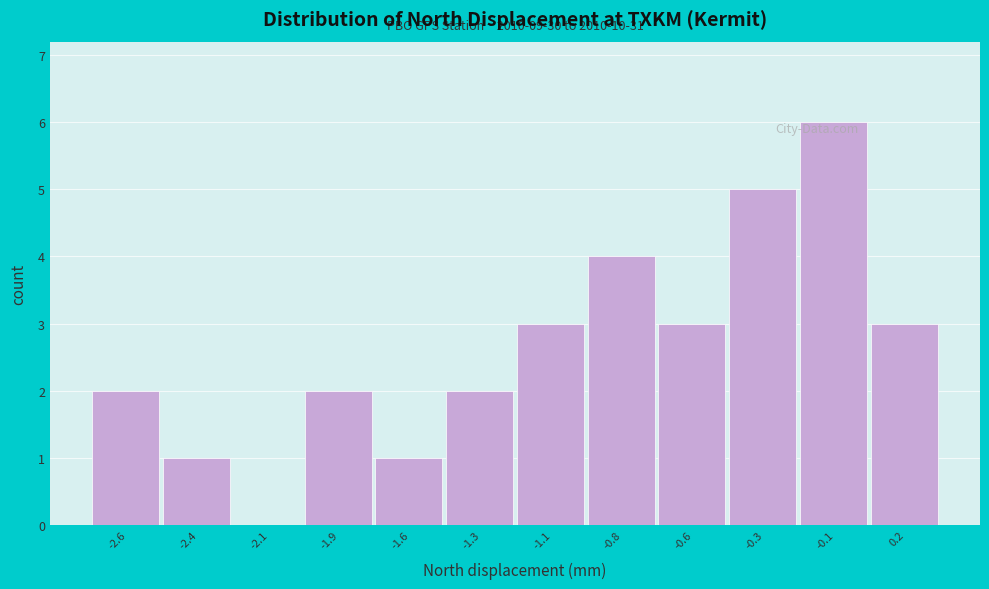

Approximately how many times larger is the value at -2.6 compared to -0.8?

0.5